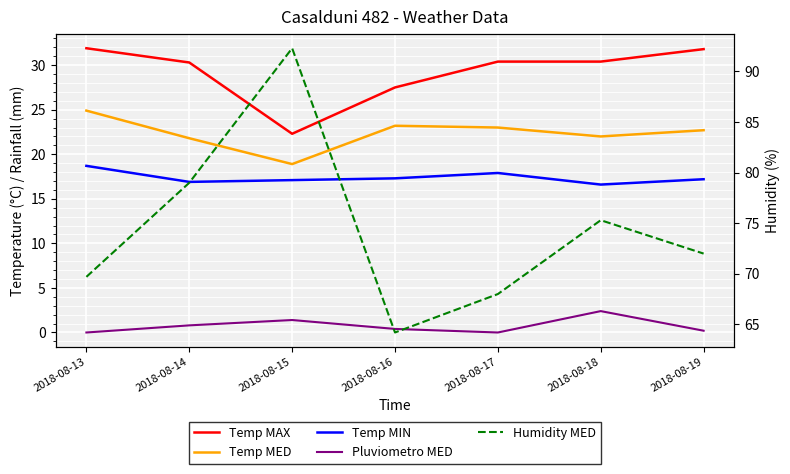

True or false: Humidity MED and Temp MIN cross at least once.

False